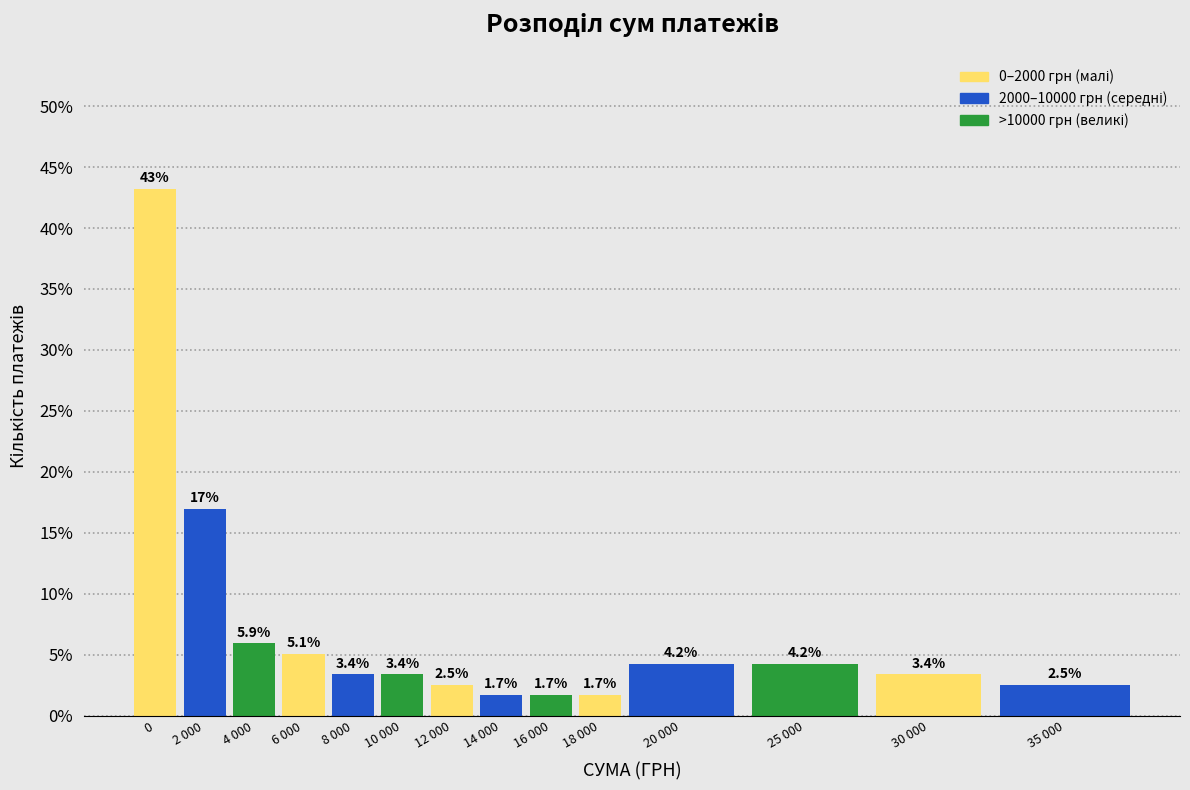

Reading left to right, extract all data points from this chart.

0=43.2	2 000=16.9	4 000=5.9	6 000=5.1	8 000=3.4	10 000=3.4	12 000=2.5	14 000=1.7	16 000=1.7	18 000=1.7	20 000=4.2	25 000=4.2	30 000=3.4	35 000=2.5